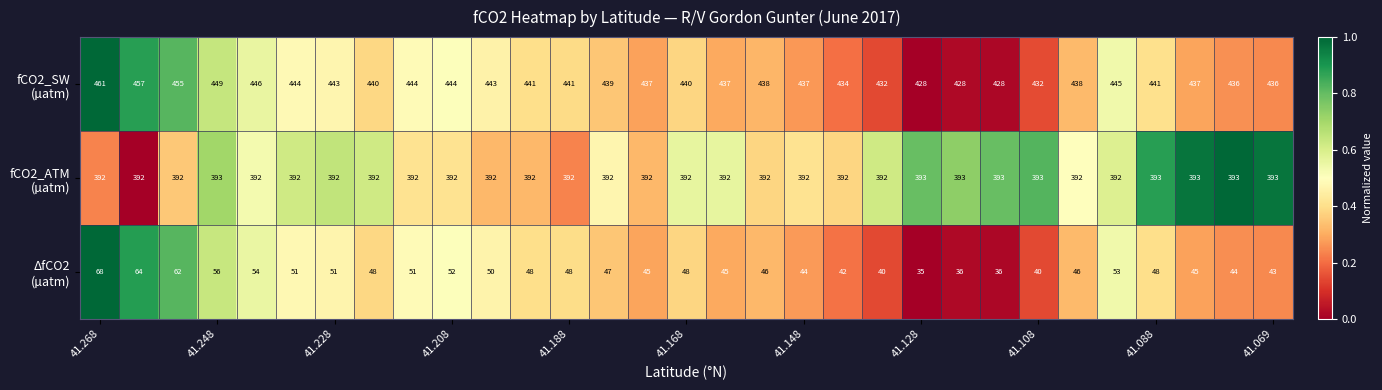

At how many categories does at least one series exceed 134?

31